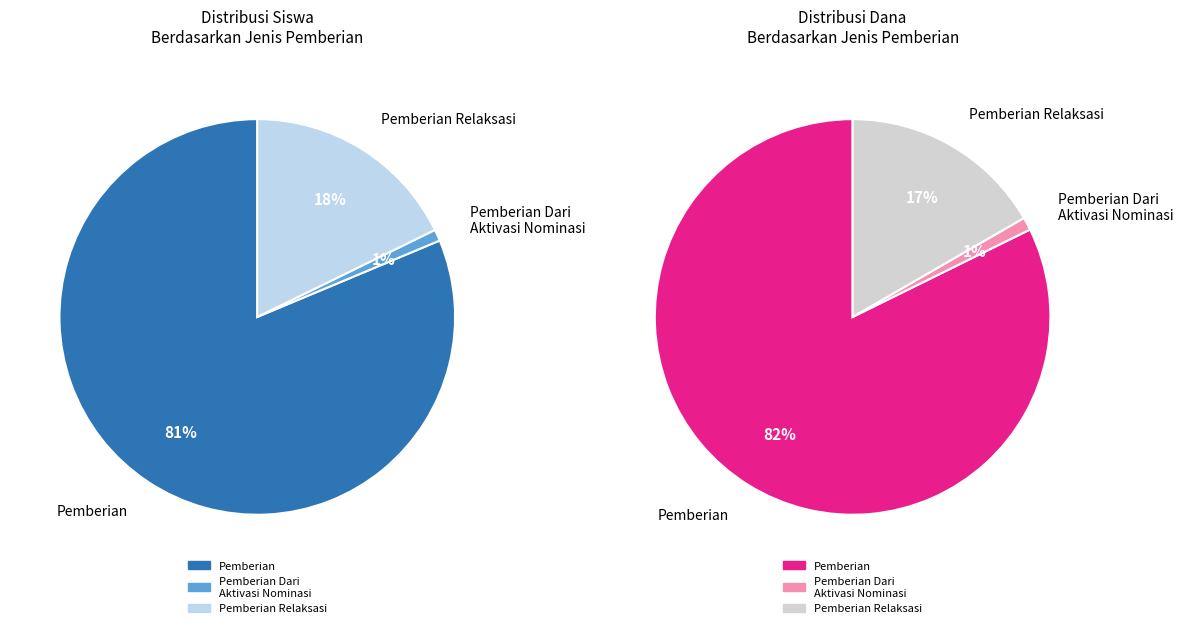

Which series has the largest range (max minus min)?

Pemberian